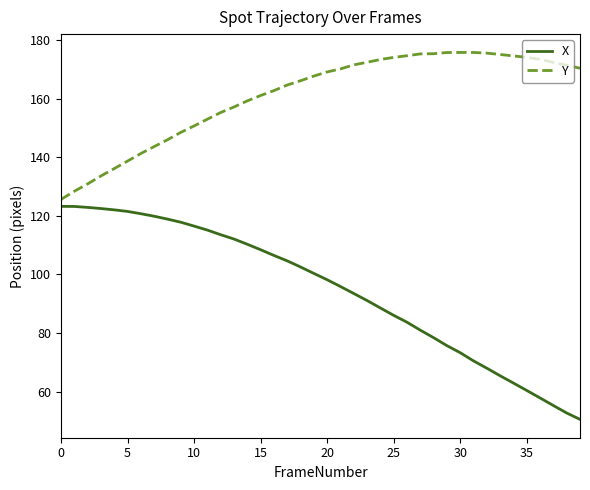

List the series in order of their peak value, lowest first.

X, Y